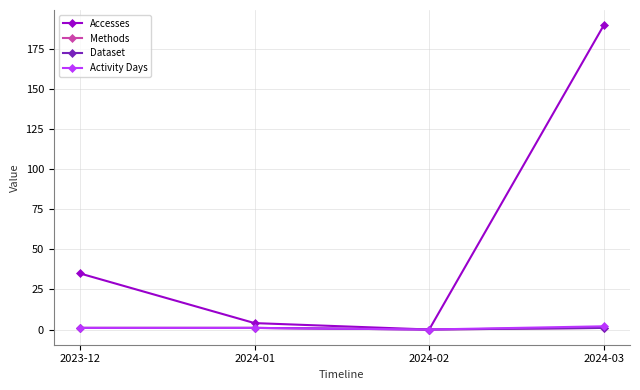

Does the chart have visible grid lines?

Yes